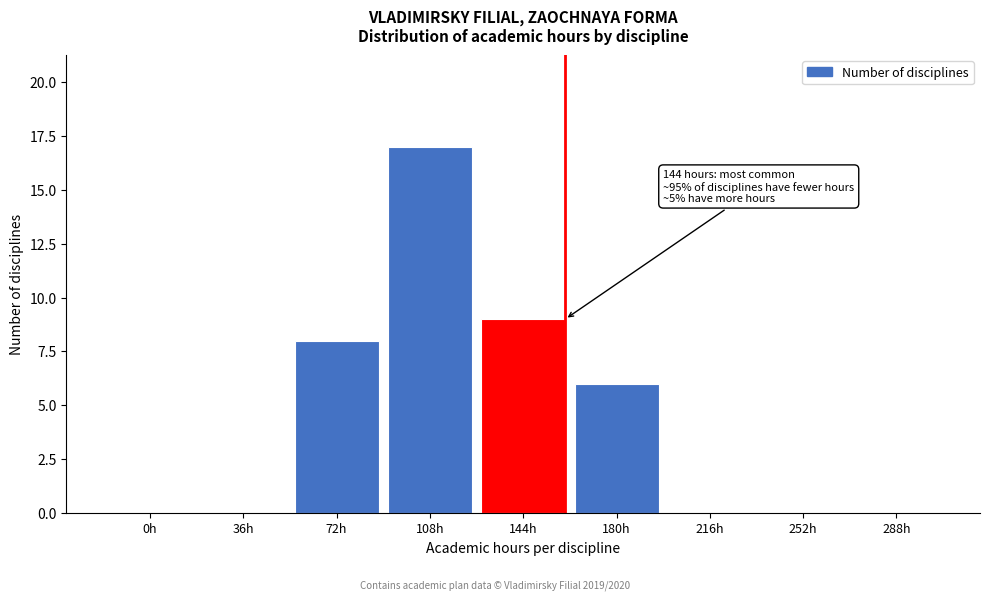

Reading left to right, transcribe all the data shown in this chart.

0h=0	36h=0	72h=8	108h=17	144h=9	180h=6	216h=0	252h=0	288h=0